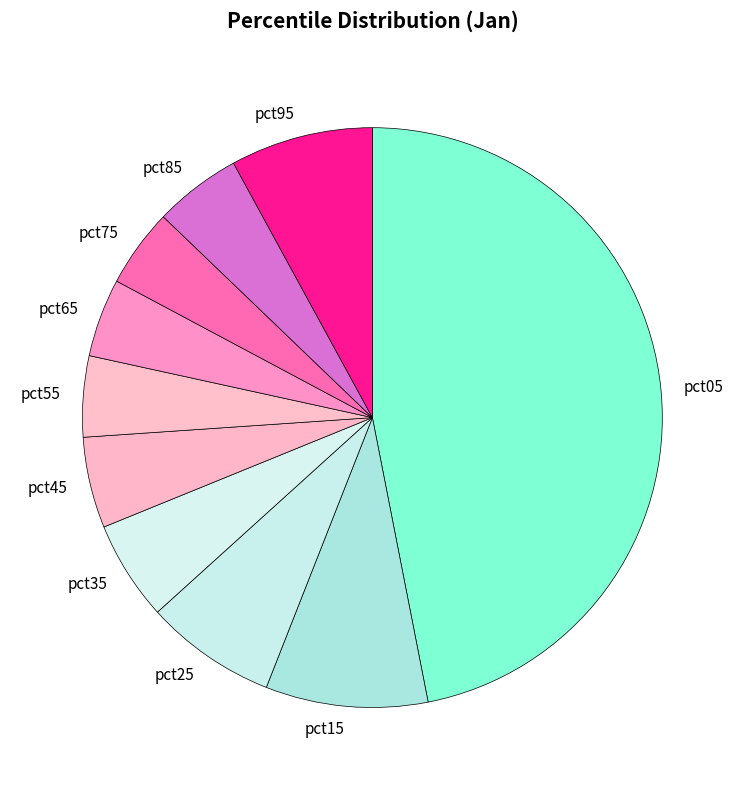

Is the sum of pct45 and pct85 greater than half?

No